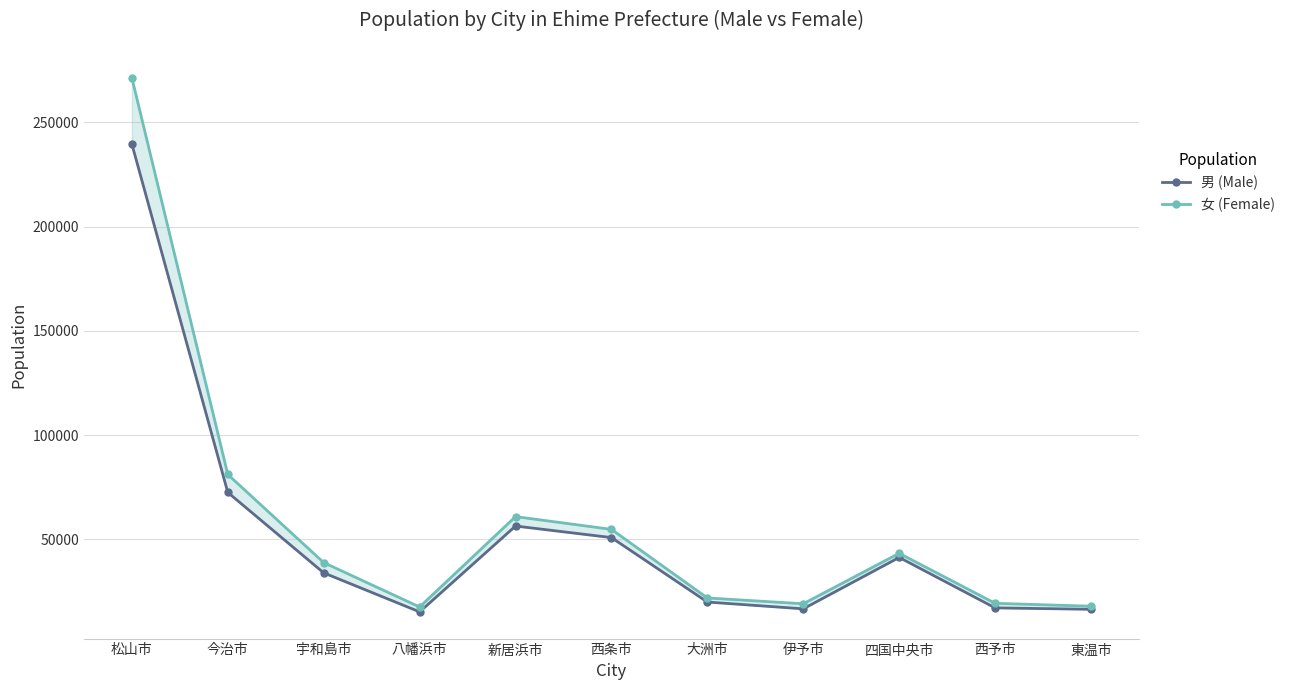

Rank the categories by 男 (Male) value from lowest to highest.

八幡浜市, 東温市, 伊予市, 西予市, 大洲市, 宇和島市, 四国中央市, 西条市, 新居浜市, 今治市, 松山市